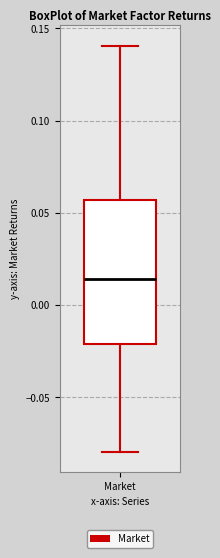

Read this box plot against the y-axis: the position of the median line, the range covered by the box, and the ends of both whiskers. The values are not printed on the chart, so give them approximately, as read against the axis.

median 0.015, box -0.020 to 0.055, whiskers -0.080 to 0.140